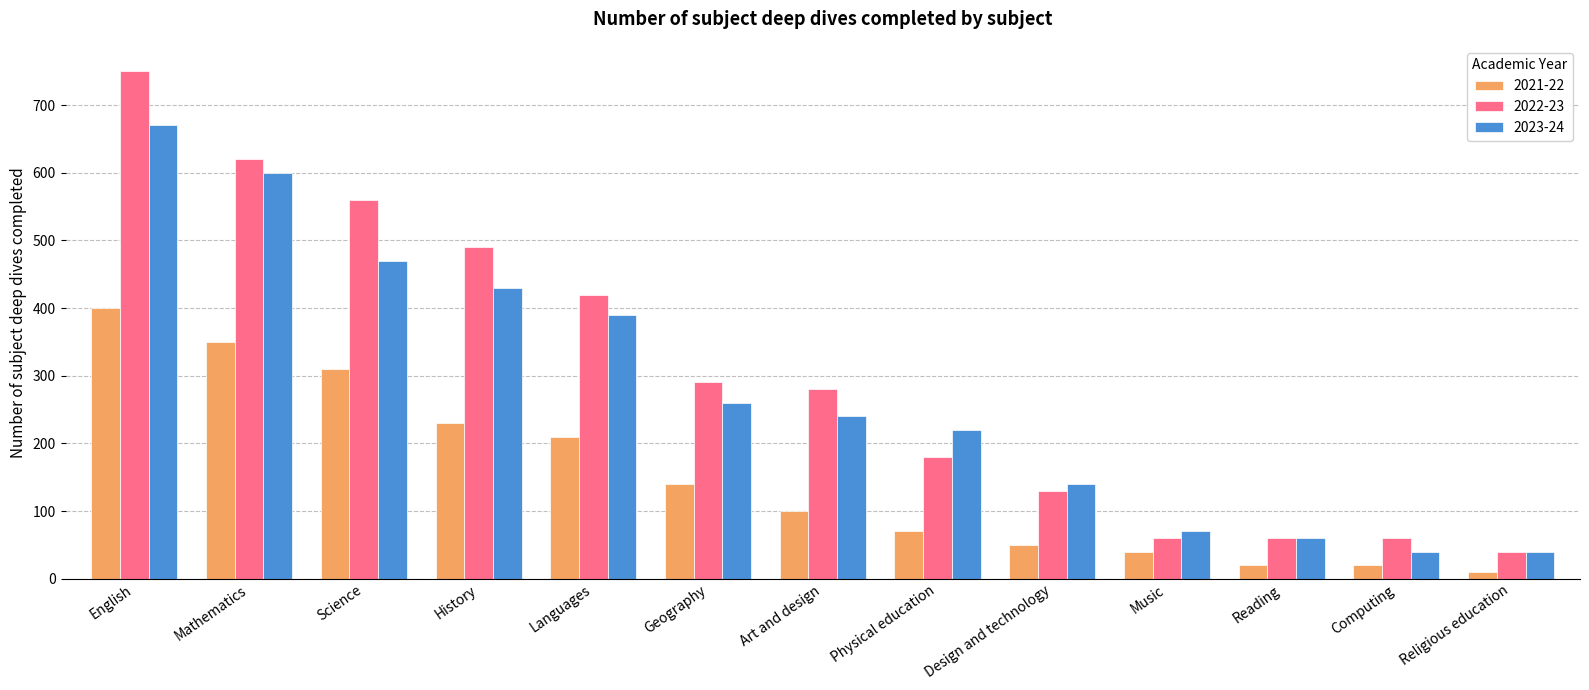

Where is 2023-24 nearest to the value 355?

Languages